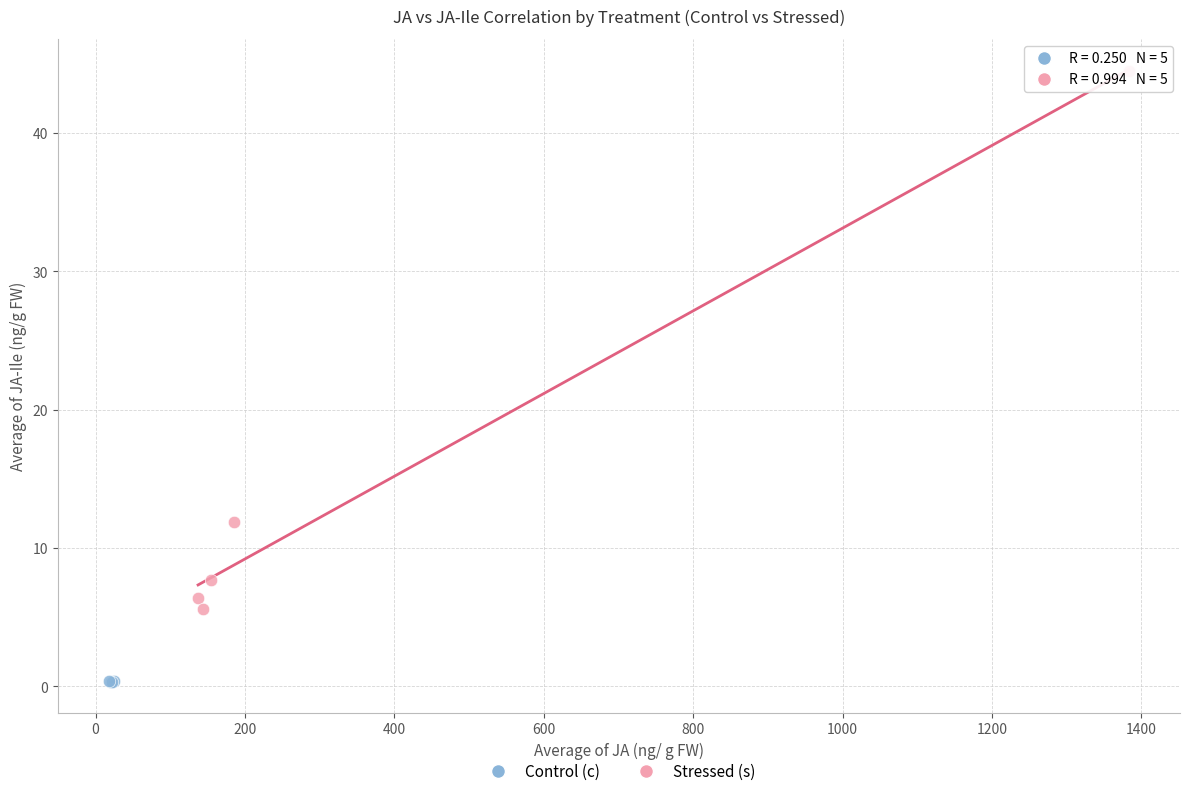

Which series reaches the maximum Y coordinate?

Stressed (s)